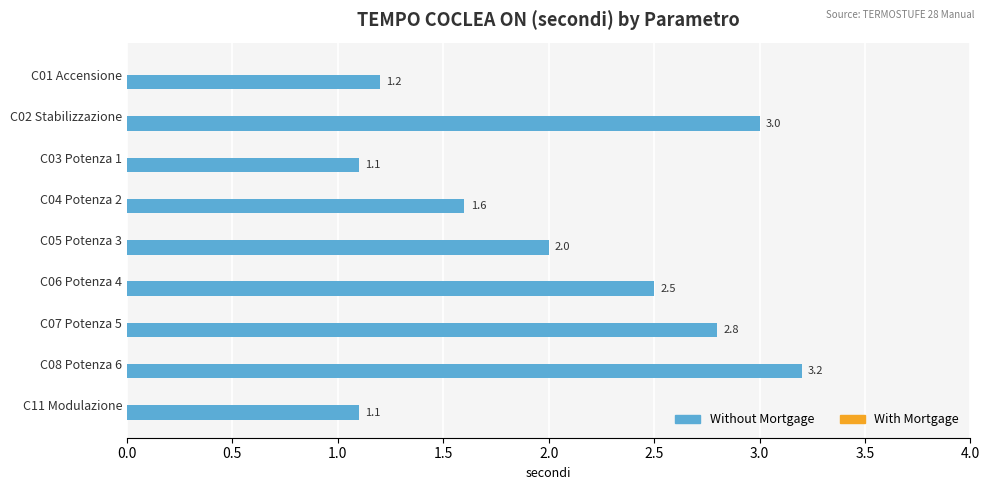

True or false: the data shows 4.4 at C07 Potenza 5.

False